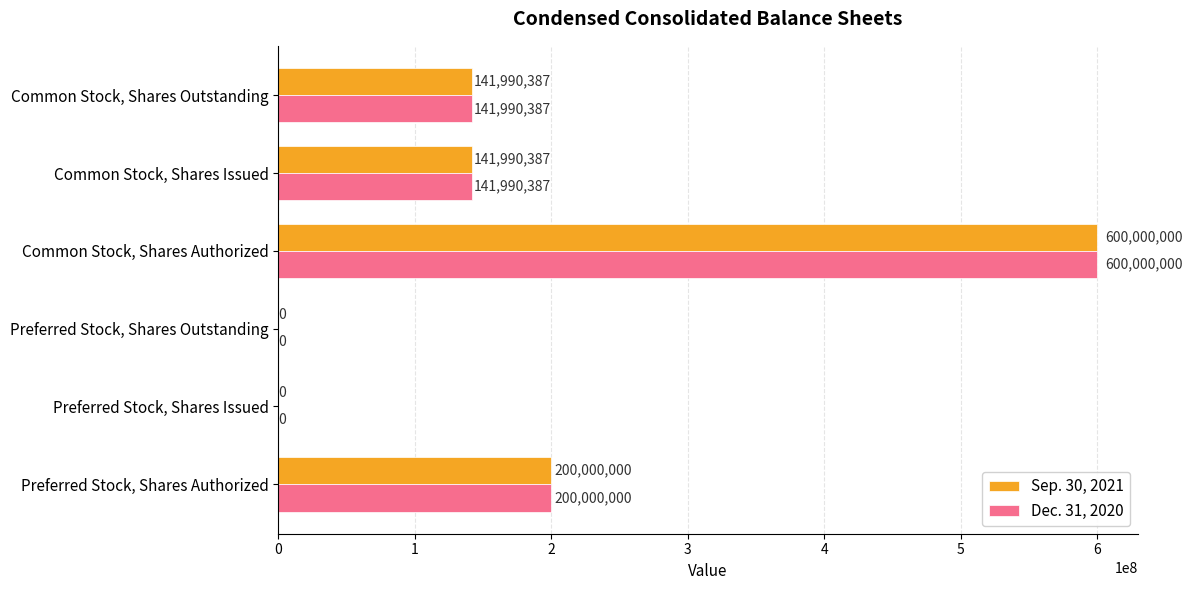

What is the average value of the Dec. 31, 2020 series?

180663462